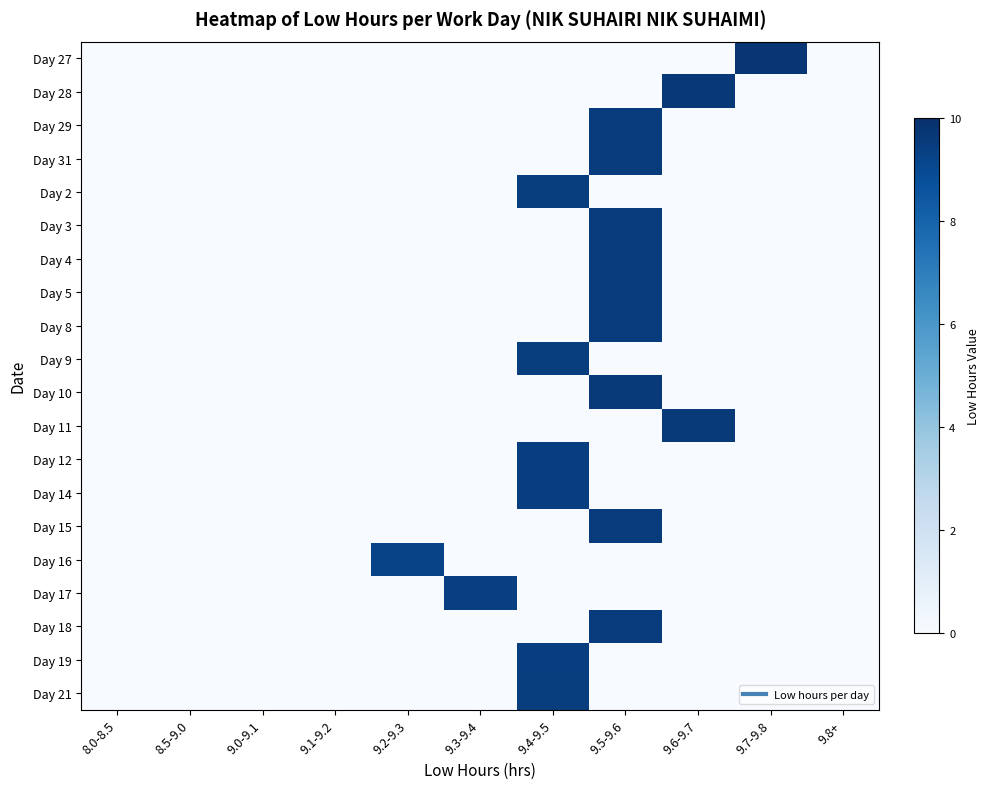

At how many categories does at least one series exceed 2?

6